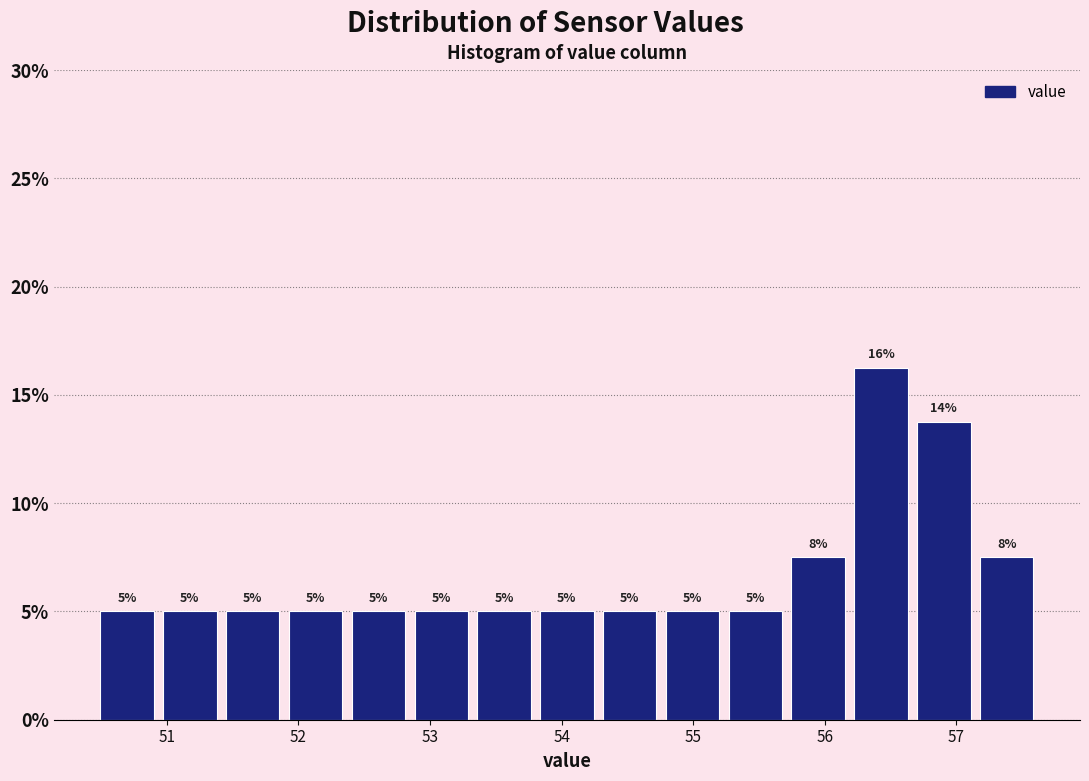

Which range on the x-axis has the tallest bar?

56.2 to 56.7